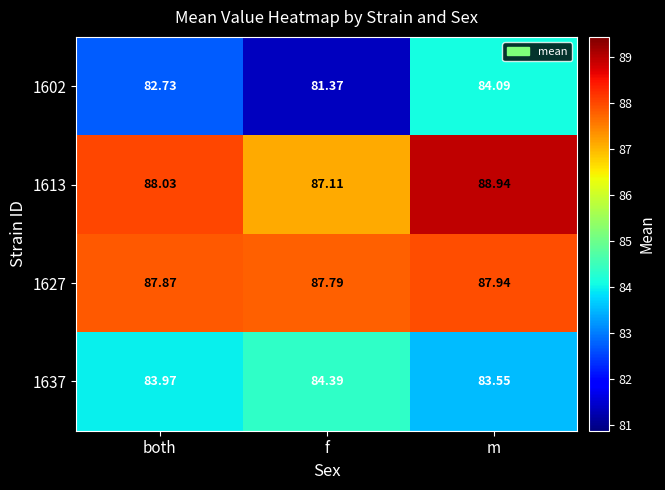

Rank the categories by 1627 value from lowest to highest.

f, both, m